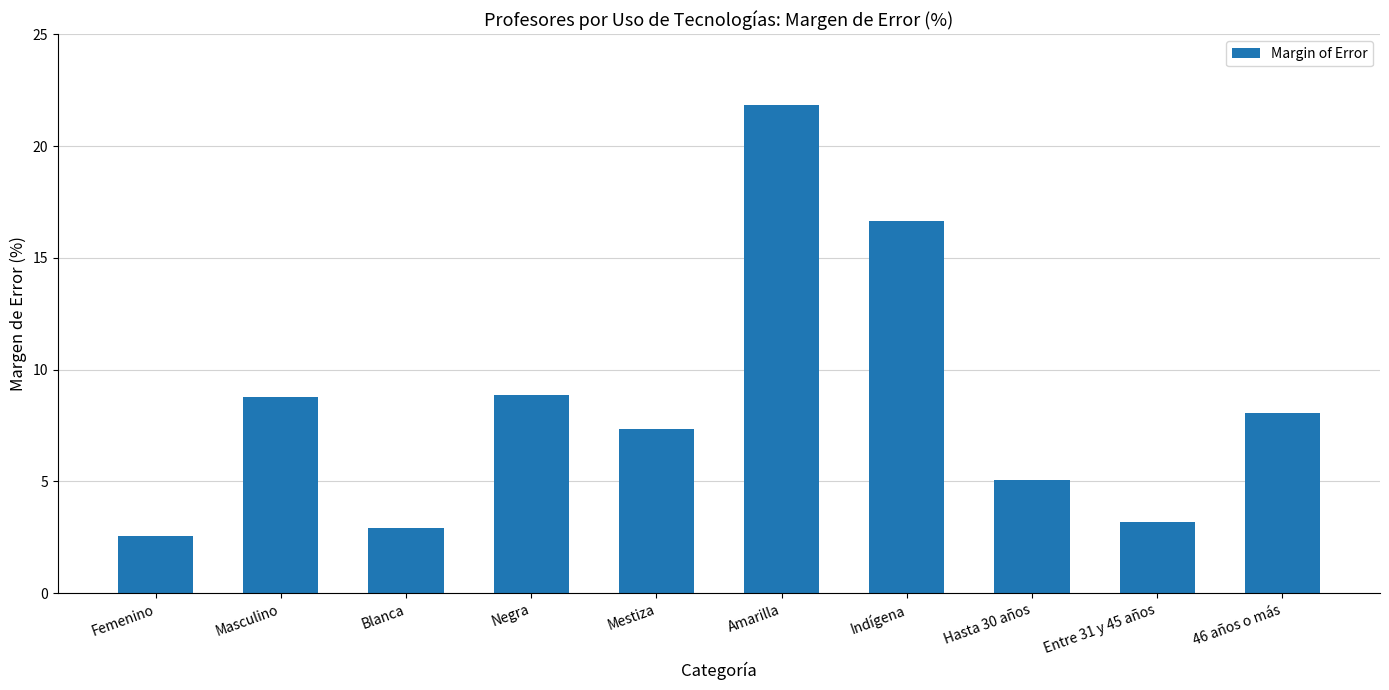

What is the value of the 8th bar from the left?

5.1